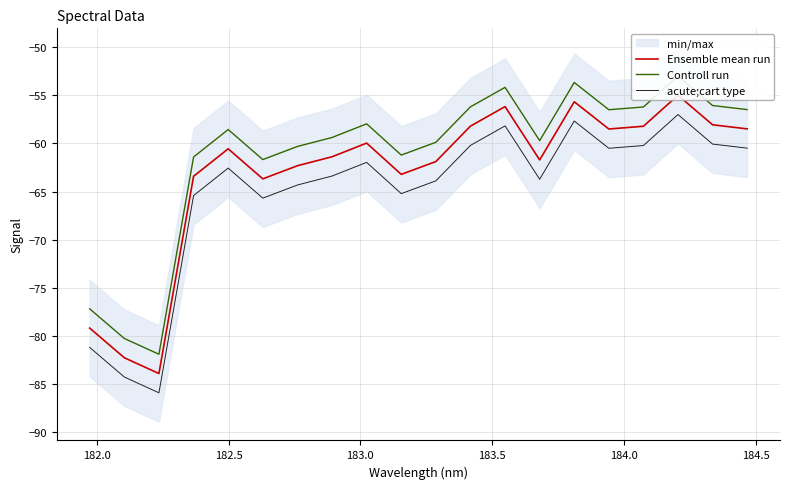

Rank the series by their maximum value, from lowest to highest.

acute;cart type, Ensemble mean run, Controll run